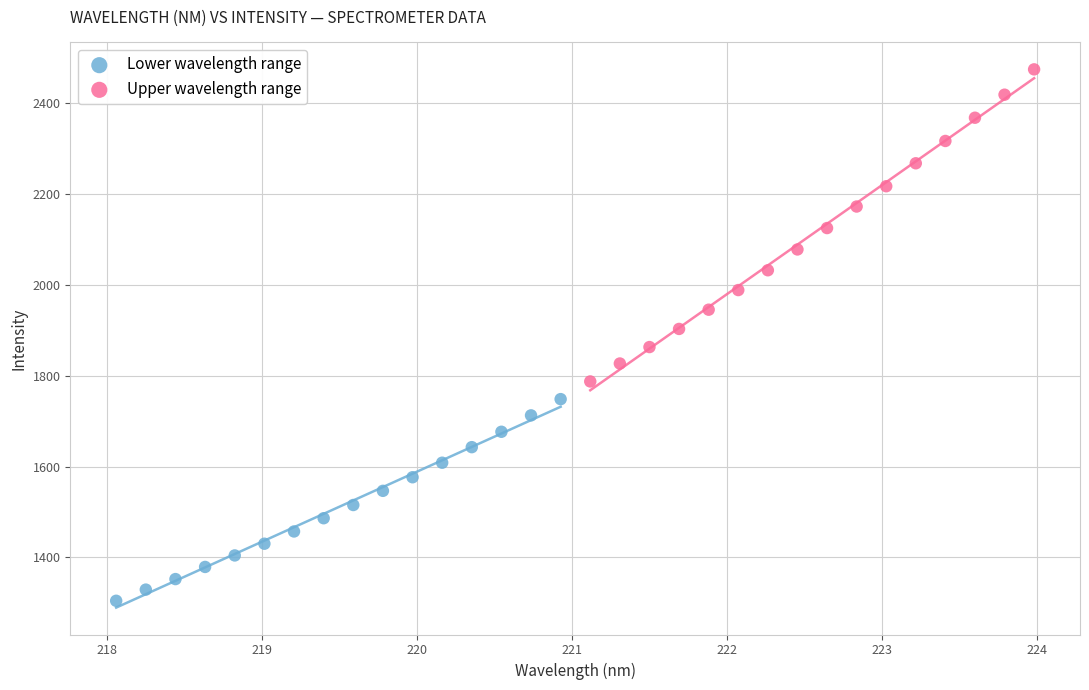

Which series reaches the minimum Y coordinate?

Lower wavelength range